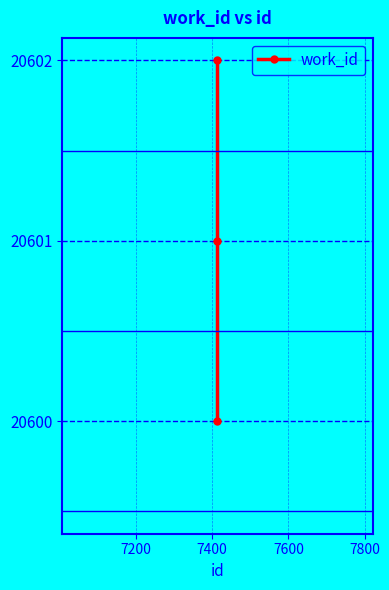

At which category does the chart reach its peak across all series?

7400